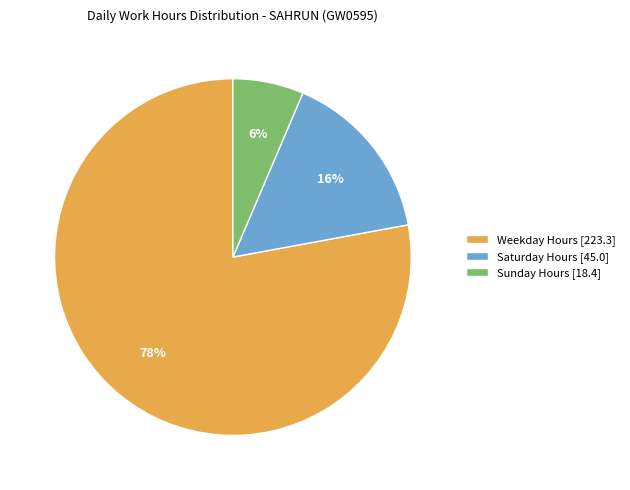

How many slices are in this pie chart?

3